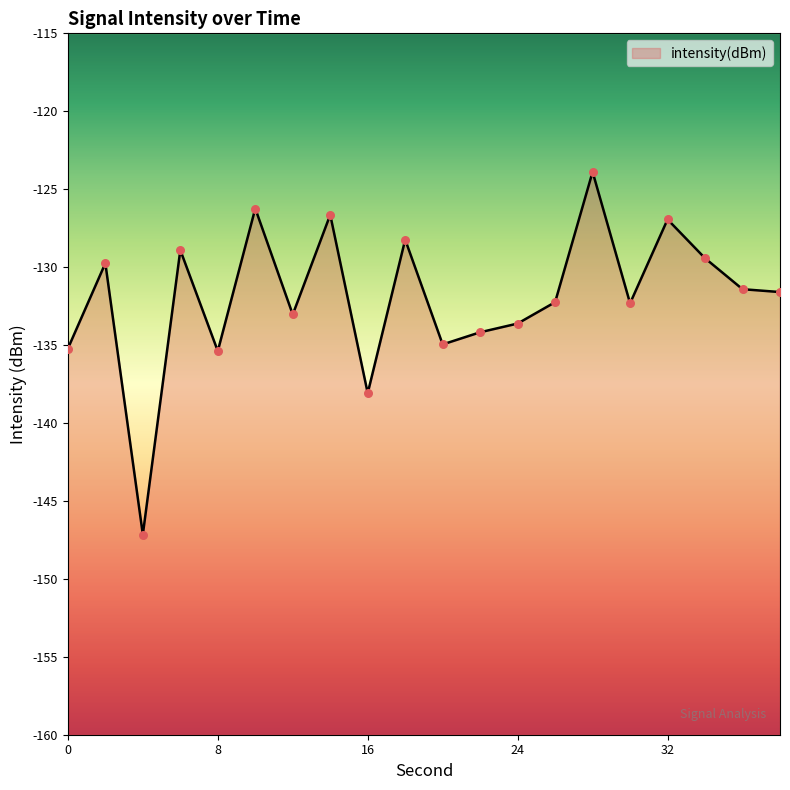

Between 14 and 16, which is larger?

14